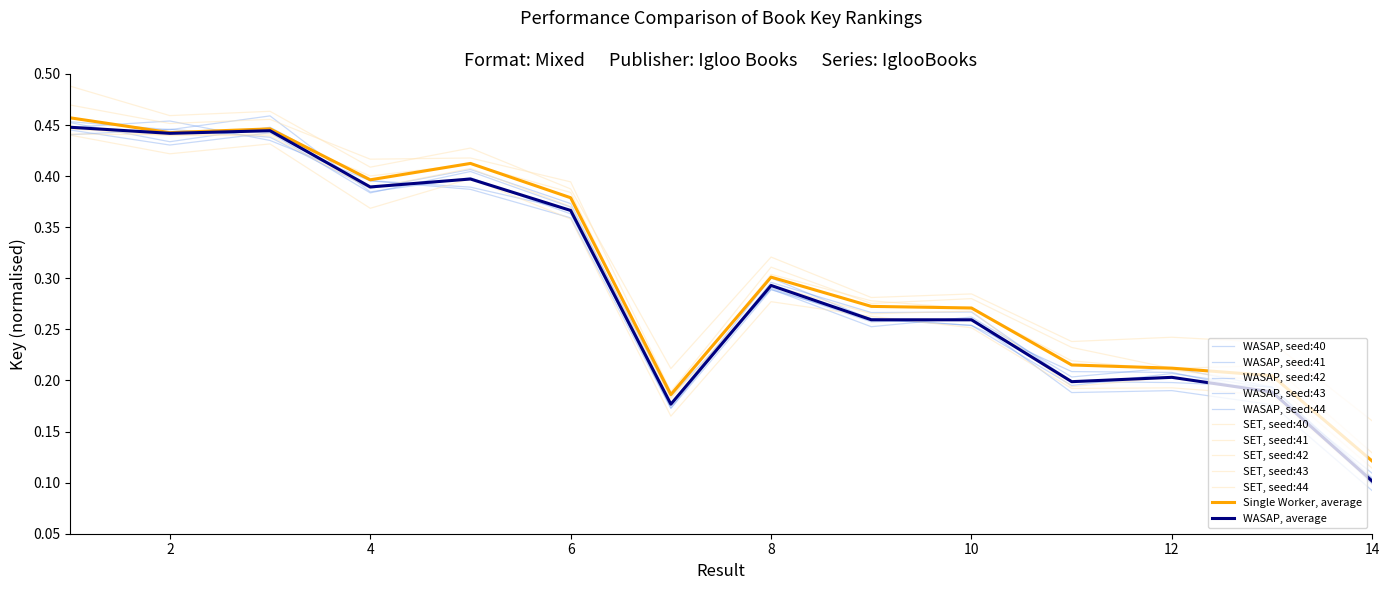

What is the minimum value shown in the chart?

0.1